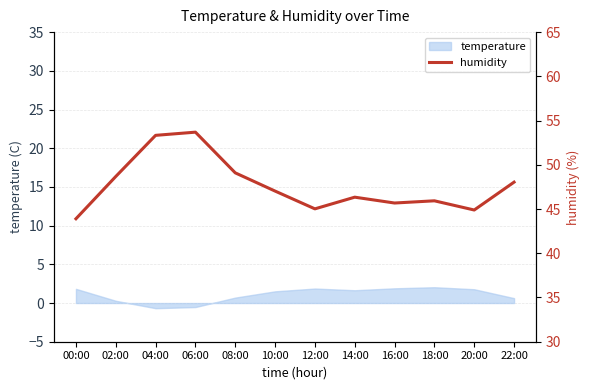

What is the maximum value for temperature?

2.0